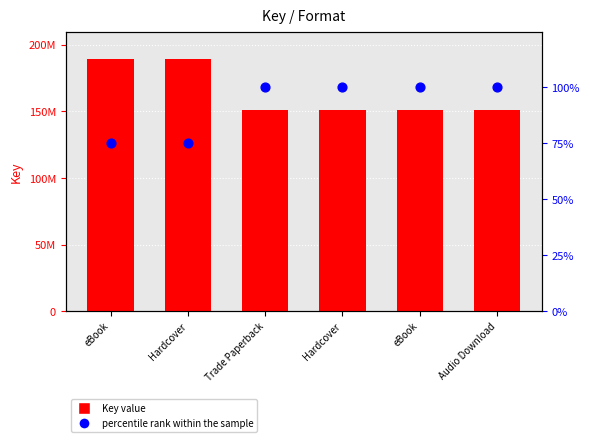

Is the value of percentile rank within the sample at Hardcover greater than the value of Key value at Trade Paperback?

No